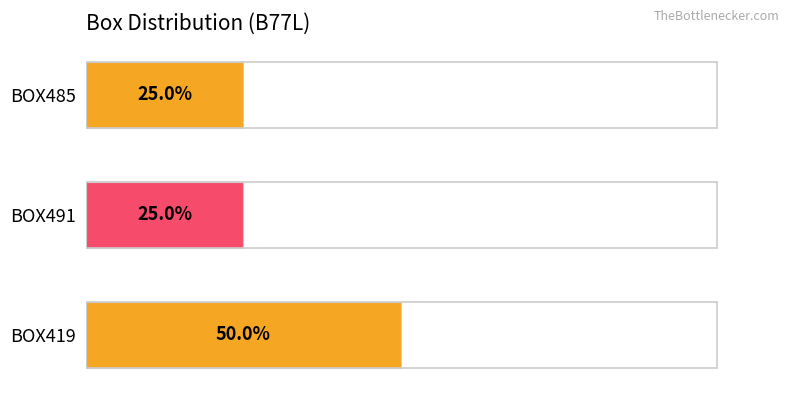

At which category does the chart reach its peak across all series?

BOX419